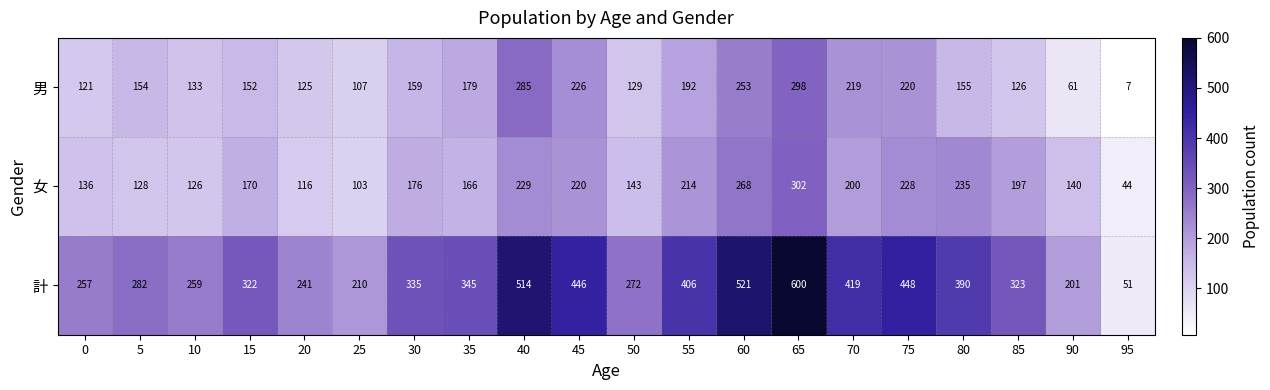

What is the total value across all series at 45?

892